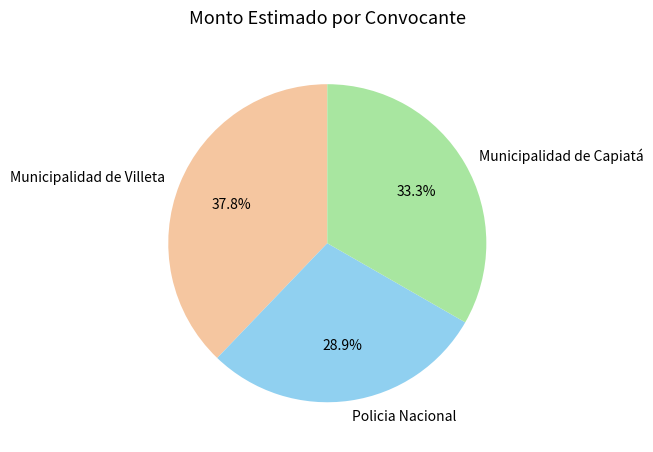

What percentage do Municipalidad de Capiatá and Policia Nacional together represent?

62.2%